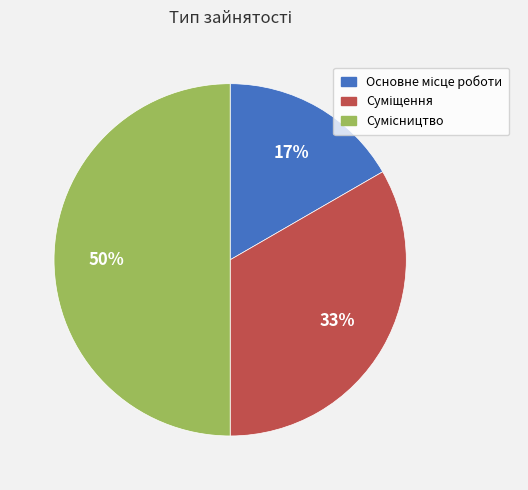

To the nearest percent, what is the average slice percentage?

33%